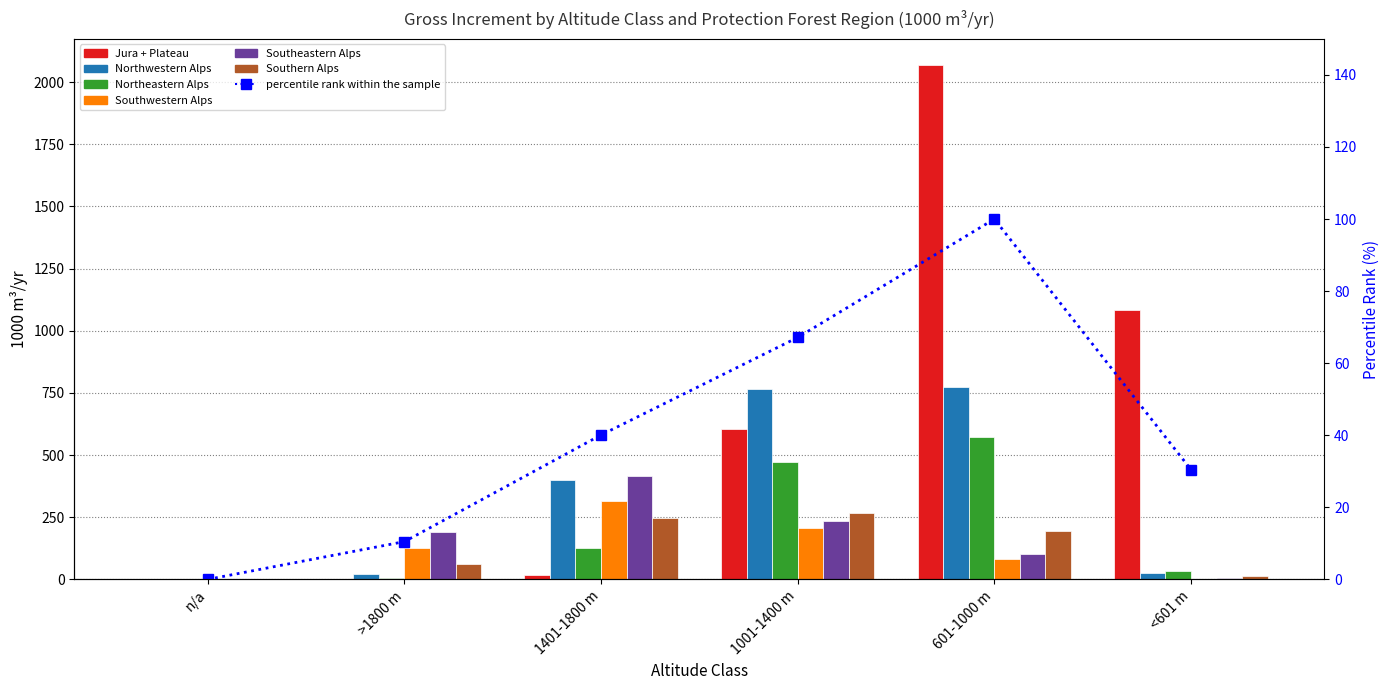

How many data points in Northwestern Alps are above 398?

2